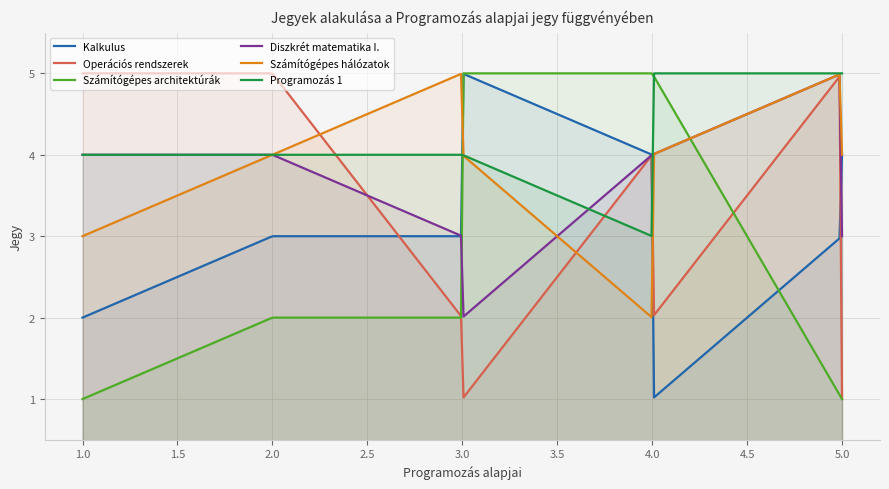

What is the maximum value shown in the chart?

5.0